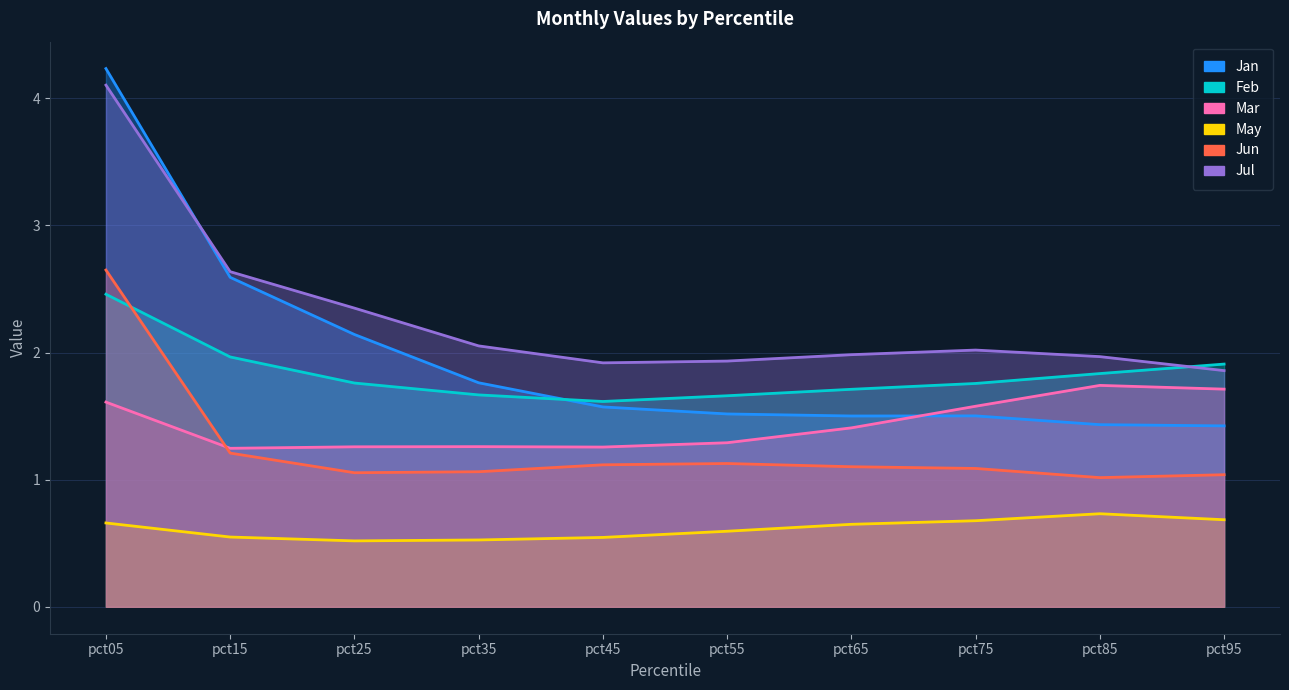

Which category has the lowest value across all series?

pct25